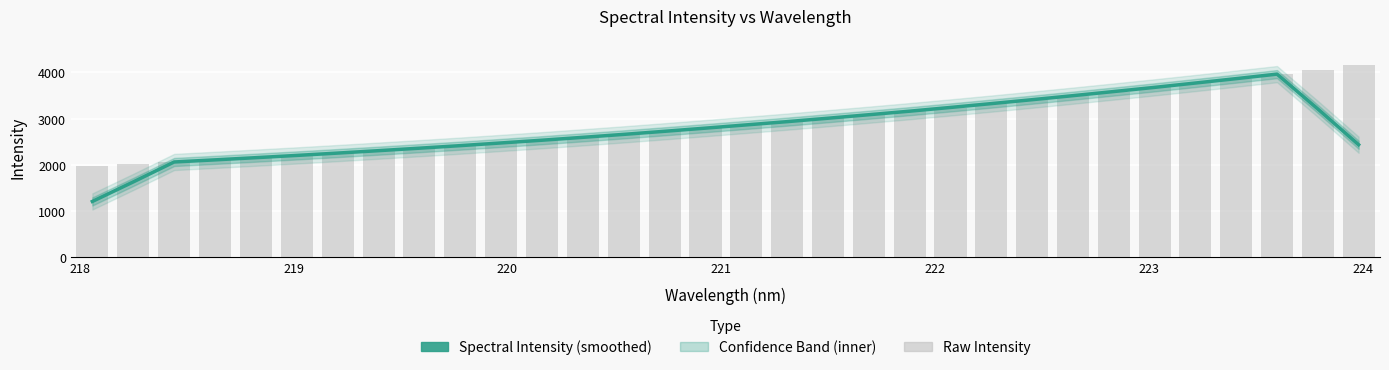

What is the difference between the maximum and second lowest values in the Raw Intensity series?

2143.8